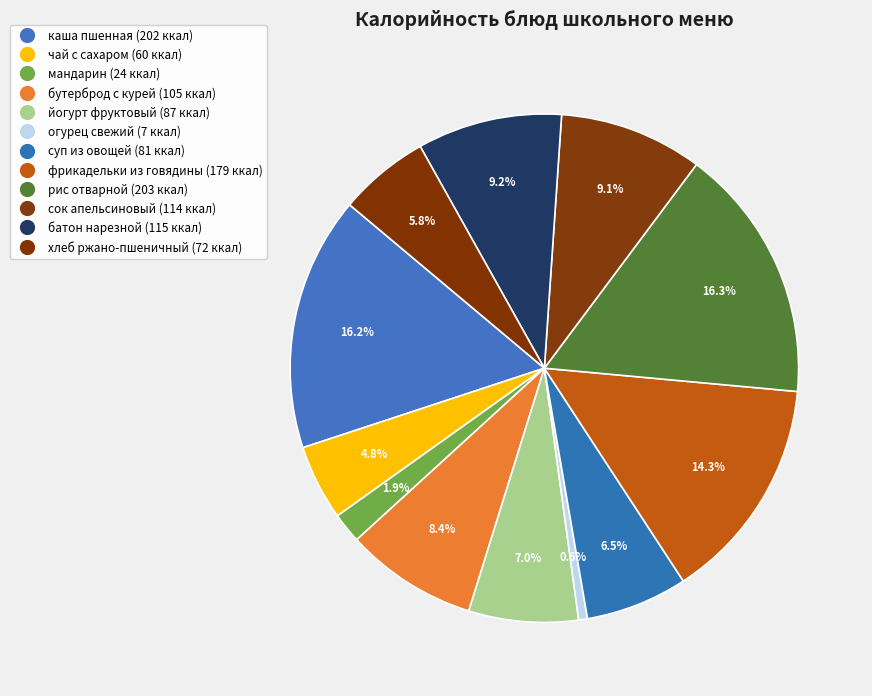

How many segments does this pie chart have?

12